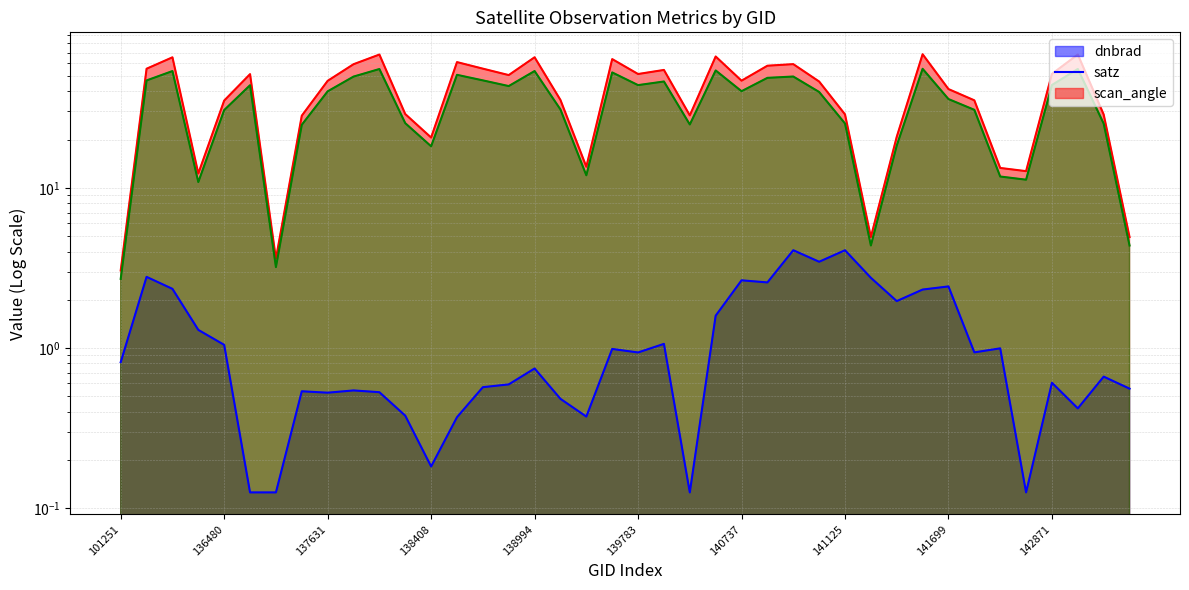

At which category does the chart reach its minimum across all series?

137251